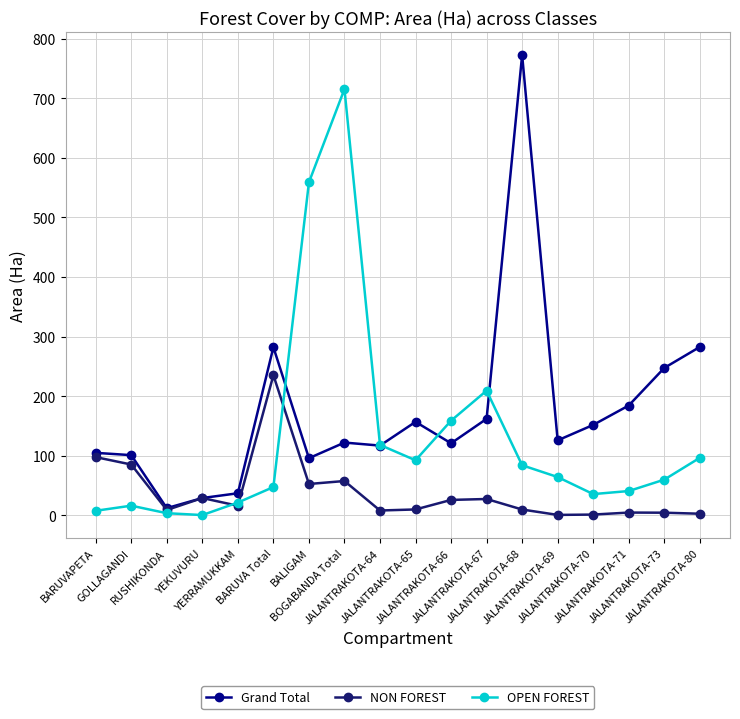

At which label does OPEN FOREST first exceed 63?

BALIGAM